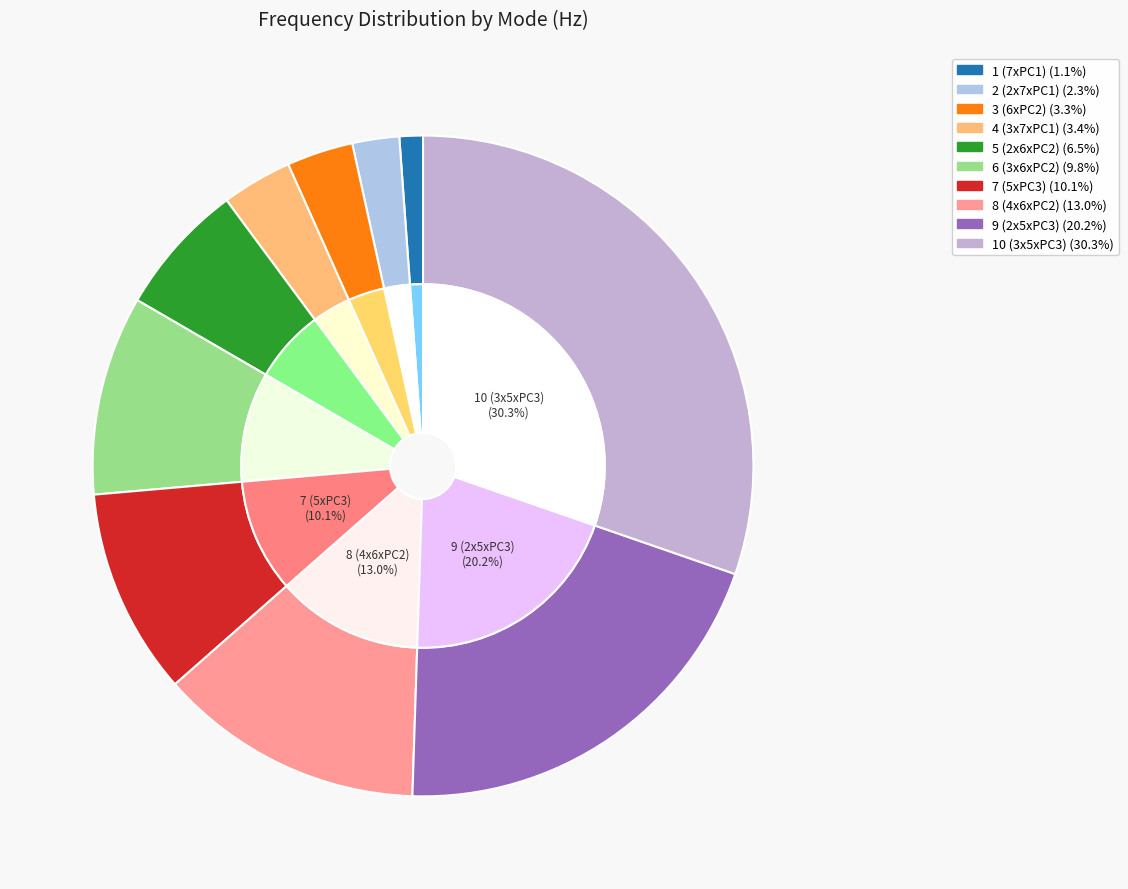

Combined, do 1 (7xPC1) and 8 (4x6xPC2) account for over 50%?

No